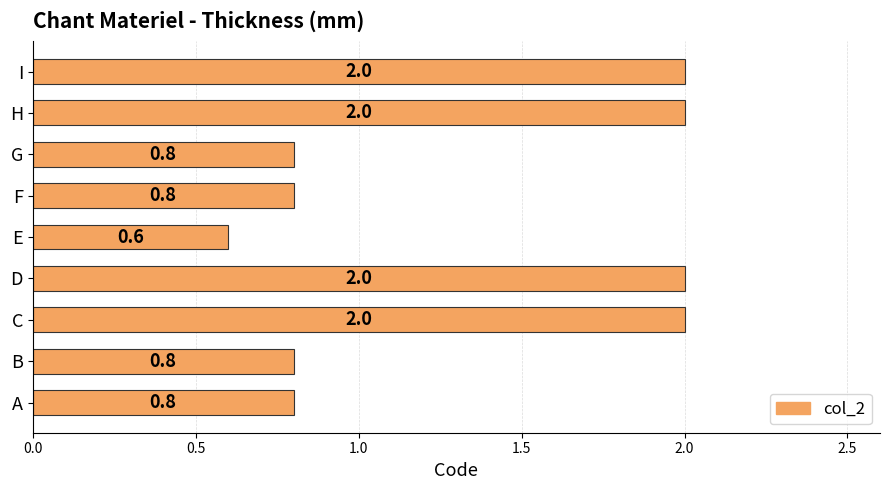

What is the approximate value at C?

2.0